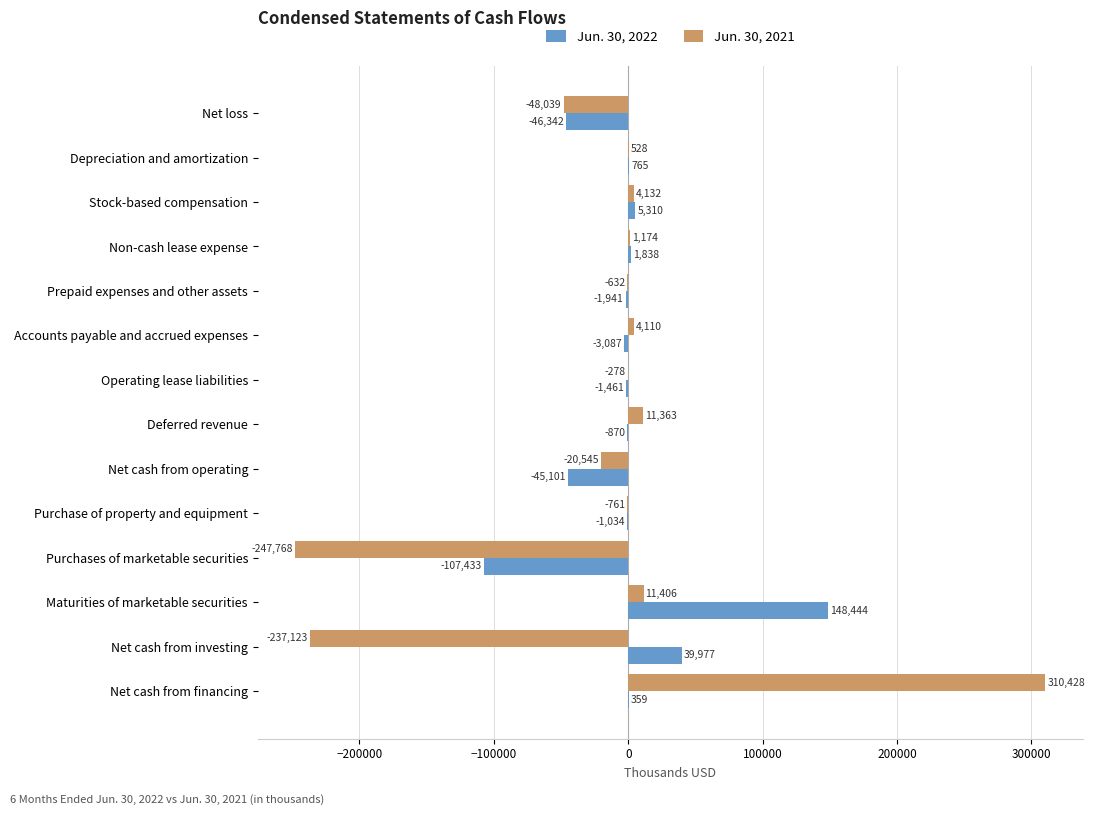

The Jun. 30, 2021 series shows 4132 at Stock-based compensation. True or false?

True